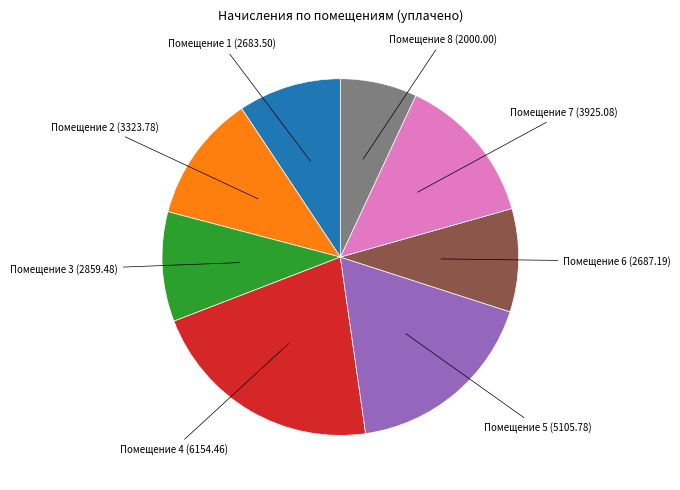

Does any single category account for the majority?

No